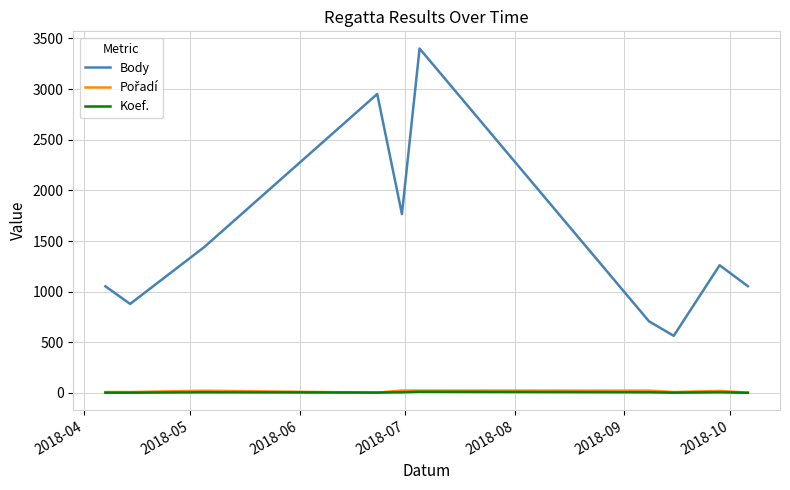

Which series has the widest spread of values?

Body